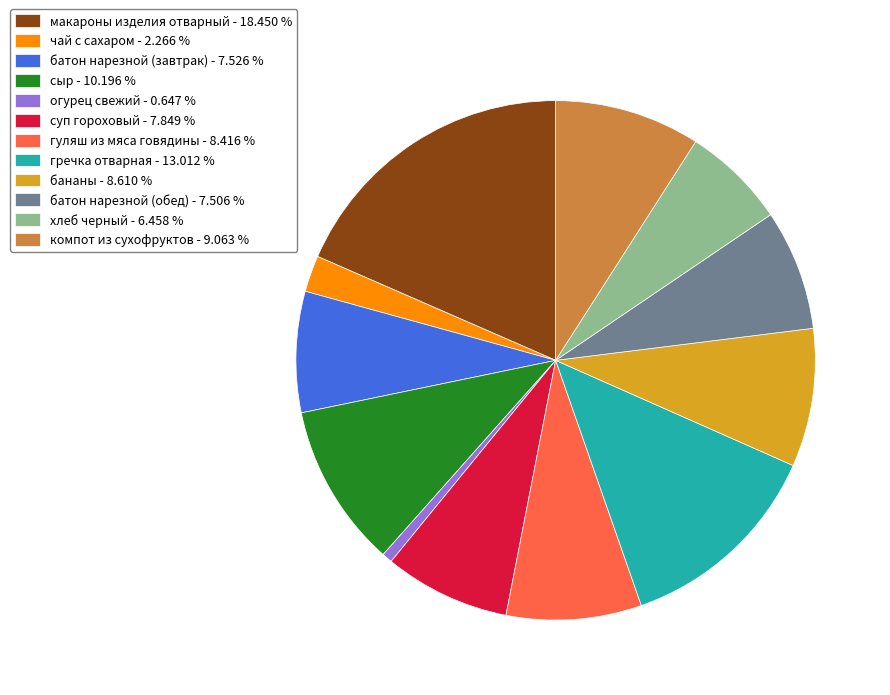

How many slices are in this pie chart?

12